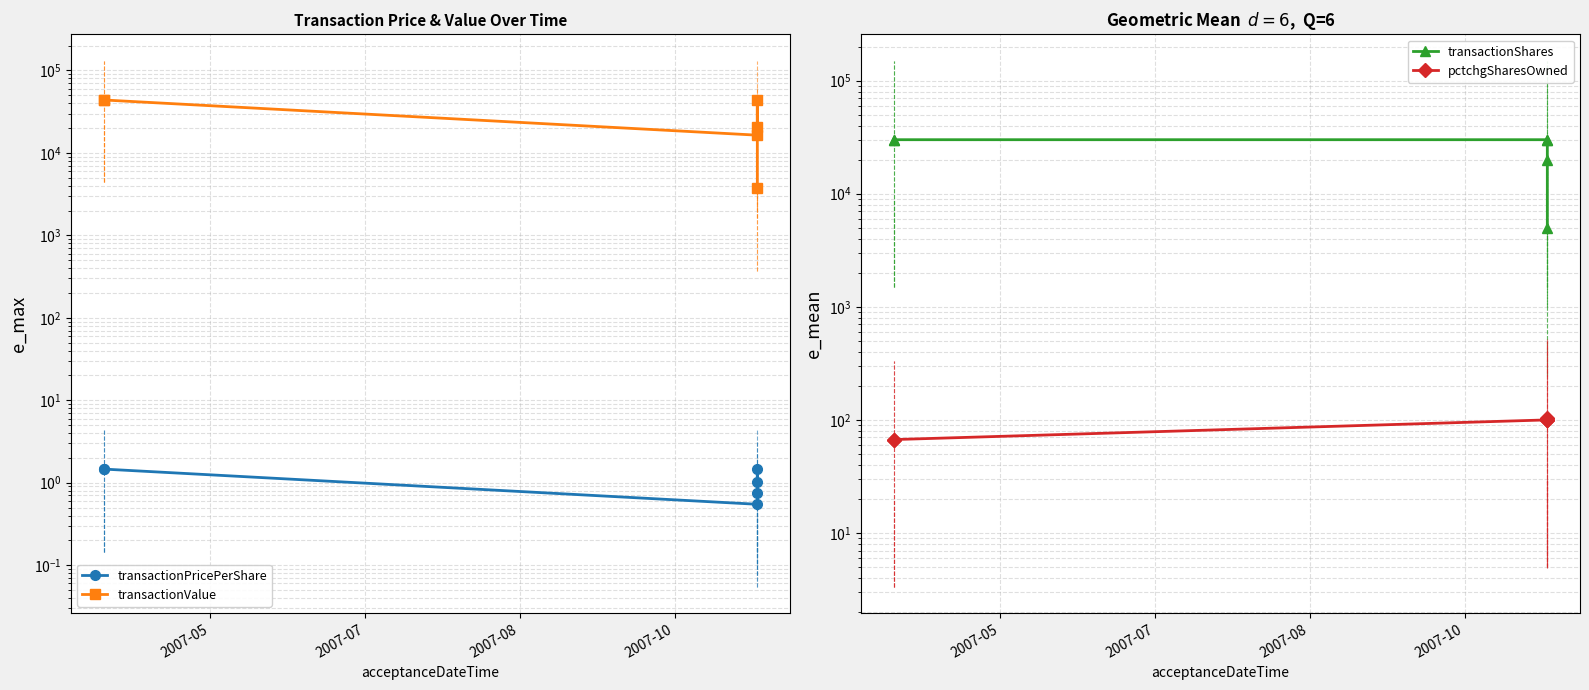

What is the difference between the second highest and minimum values in the transactionValue series?

40150.0